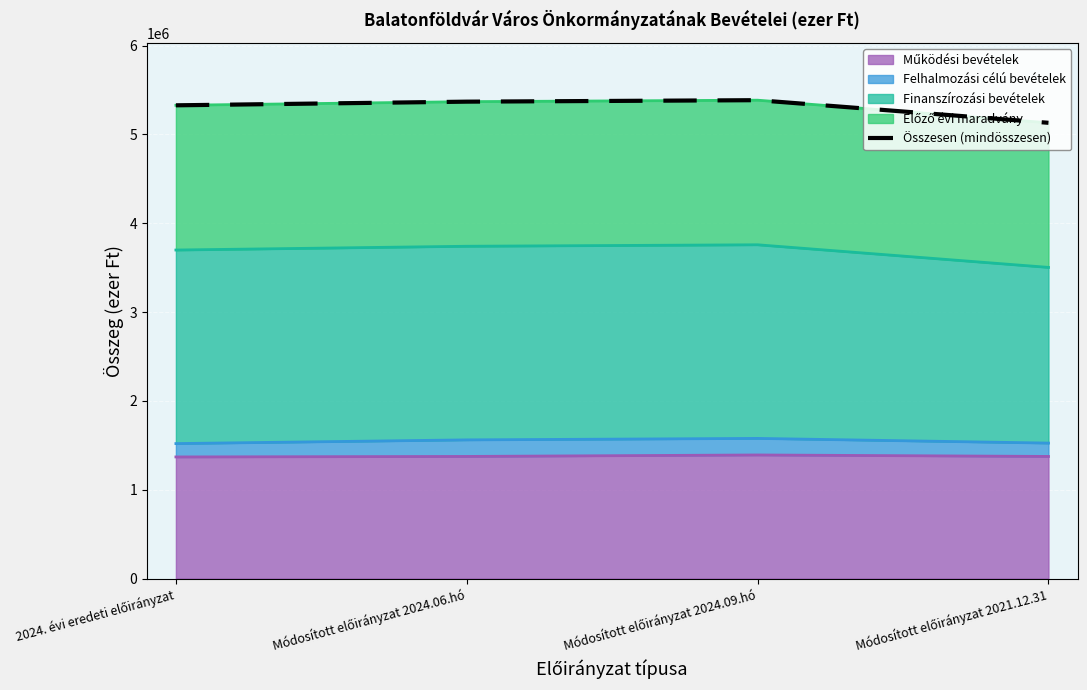

Reading left to right, list all the values displayed in this chart.

2024. évi eredeti előirányzat=5328156	Módosított előirányzat 2024.06.hó=5369363	Módosított előirányzat 2024.09.hó=5385931	Módosított előirányzat 2021.12.31=5131310